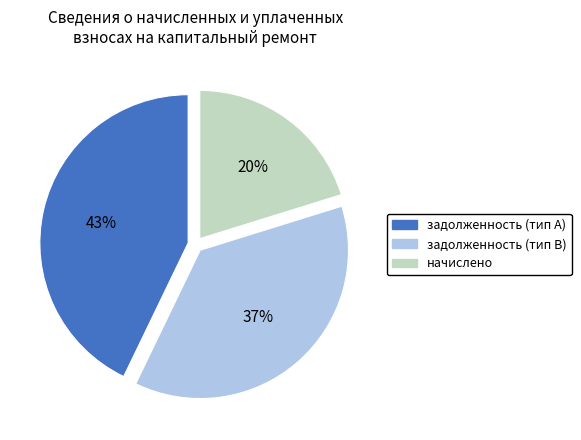

To the nearest percent, what is the difference between the largest and smallest slice percentages?

23%